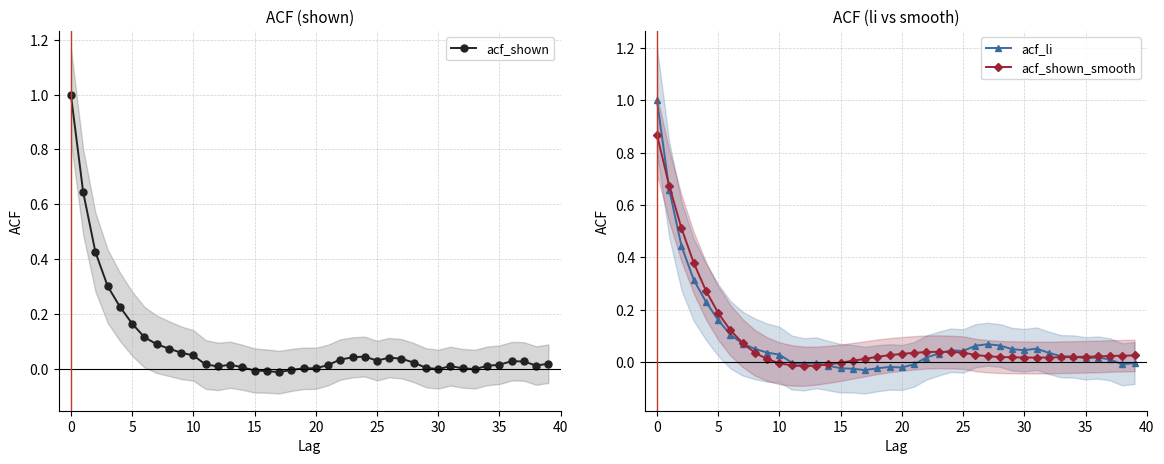

How many data points in acf_li are less than 0?

13